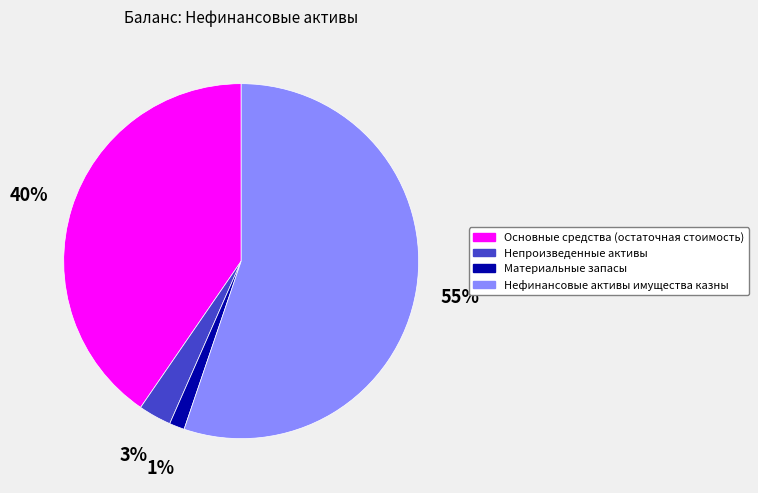

Which has a higher value, Материальные запасы or Нефинансовые активы имущества казны?

Нефинансовые активы имущества казны